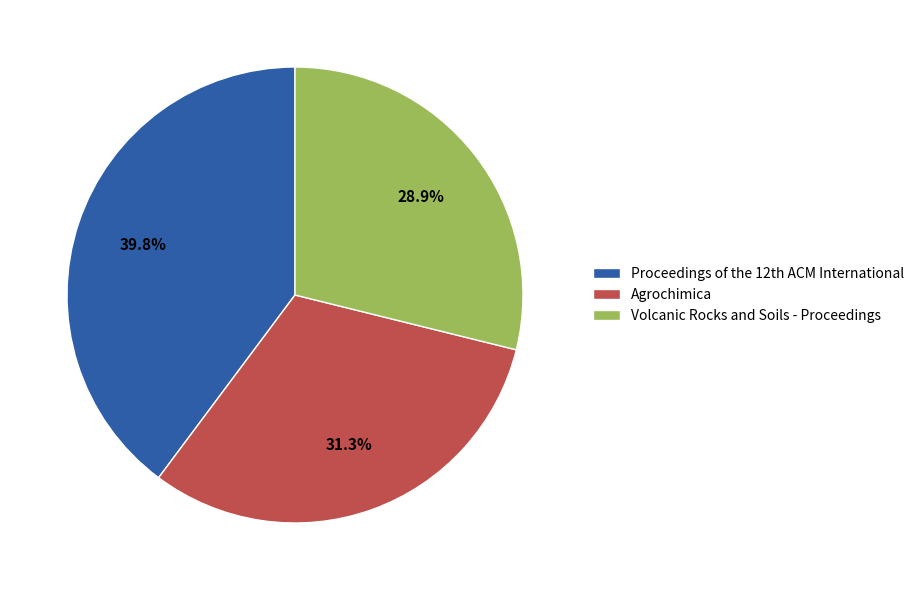

What is the largest slice in the pie chart?

Proceedings of the 12th ACM International